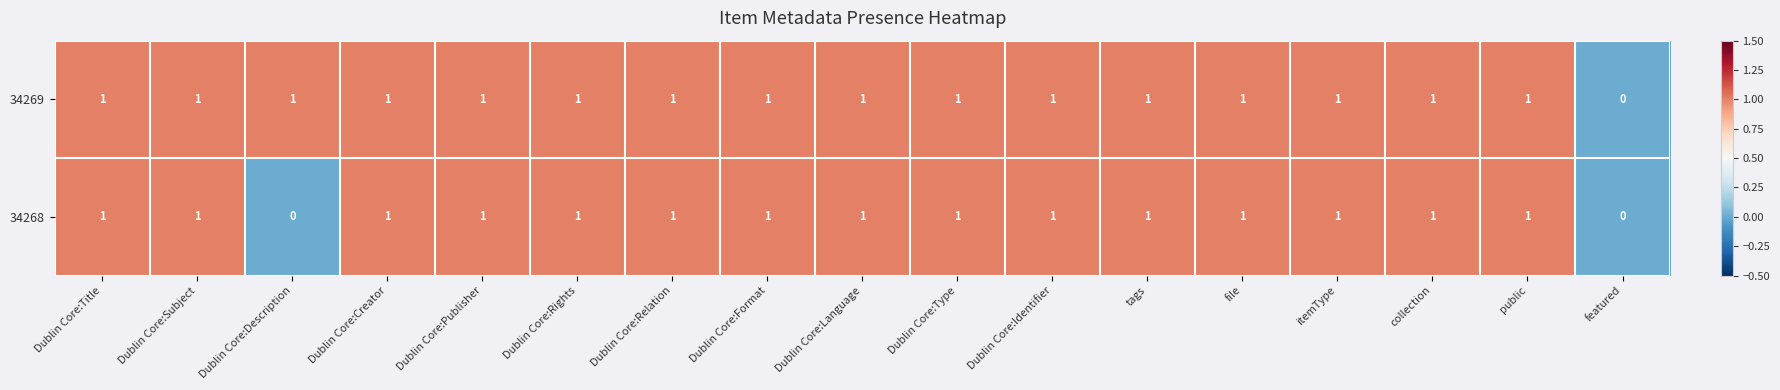

Which series has the largest total across all categories?

34269